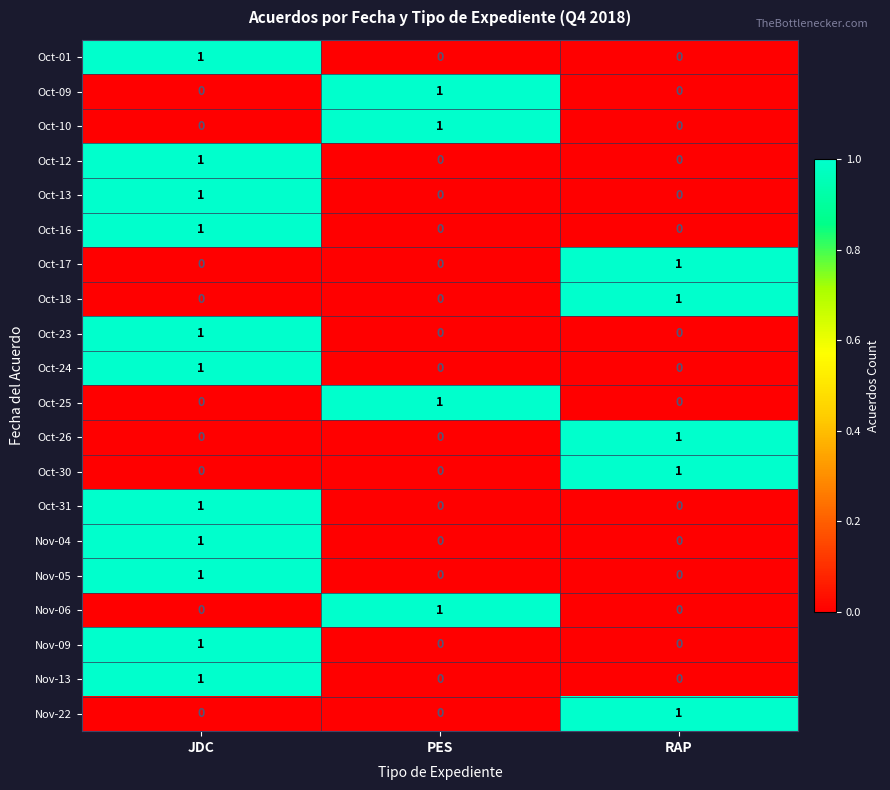

At how many categories does at least one series exceed 0?

3